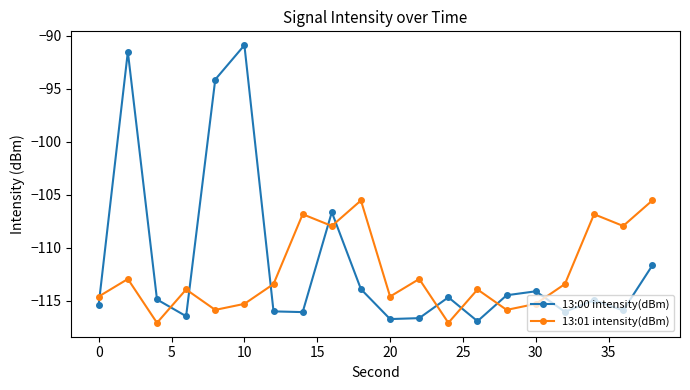

List the series in order of their peak value, lowest first.

13:01 intensity(dBm), 13:00 intensity(dBm)